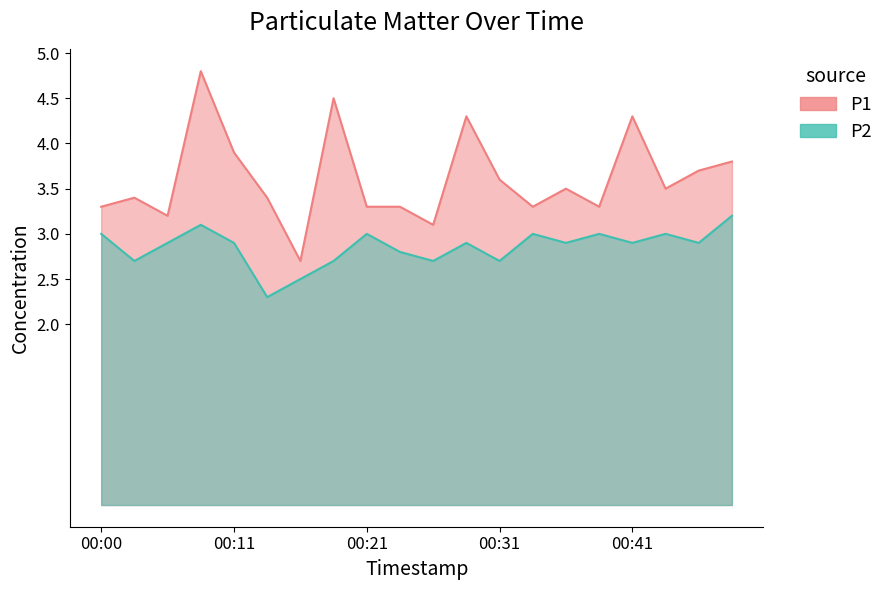

Is it true that P2 equals 3.7 at 00:16?

False